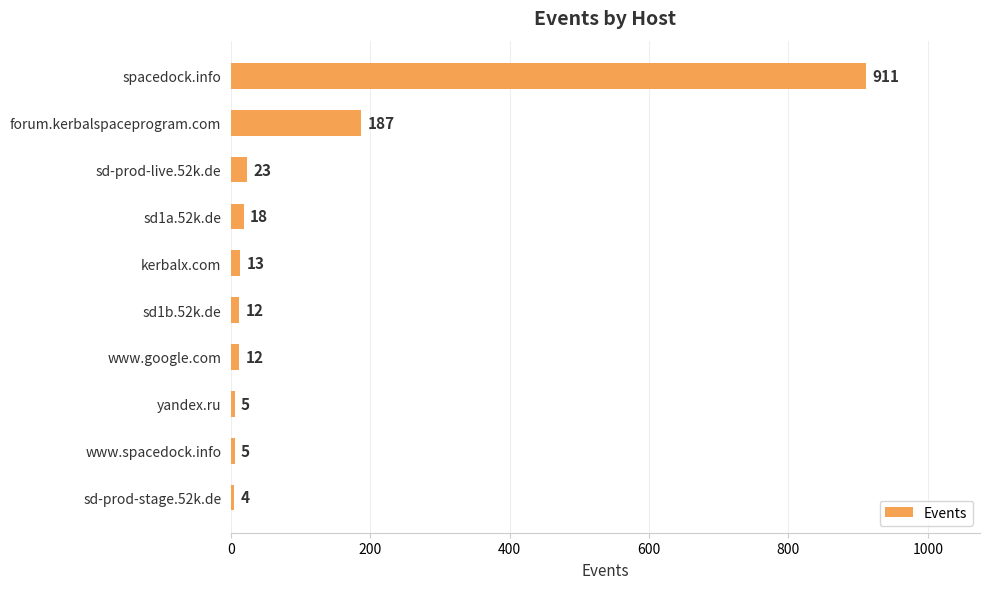

What is the value of the 10th bar from the top?

4